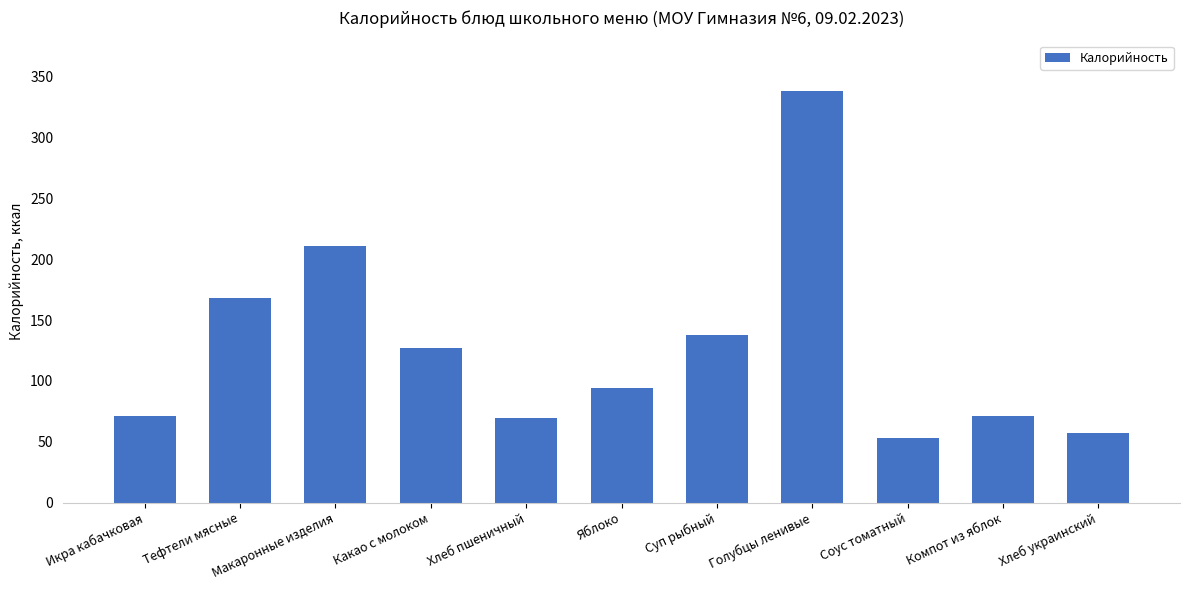

Which category has the highest value across all series?

Голубцы ленивые